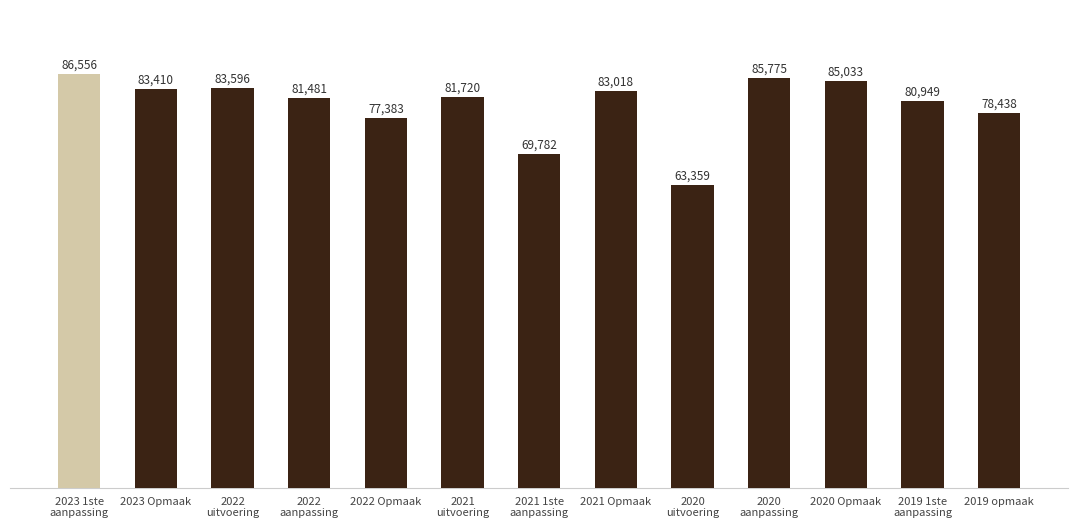

Are the bars horizontal?

No